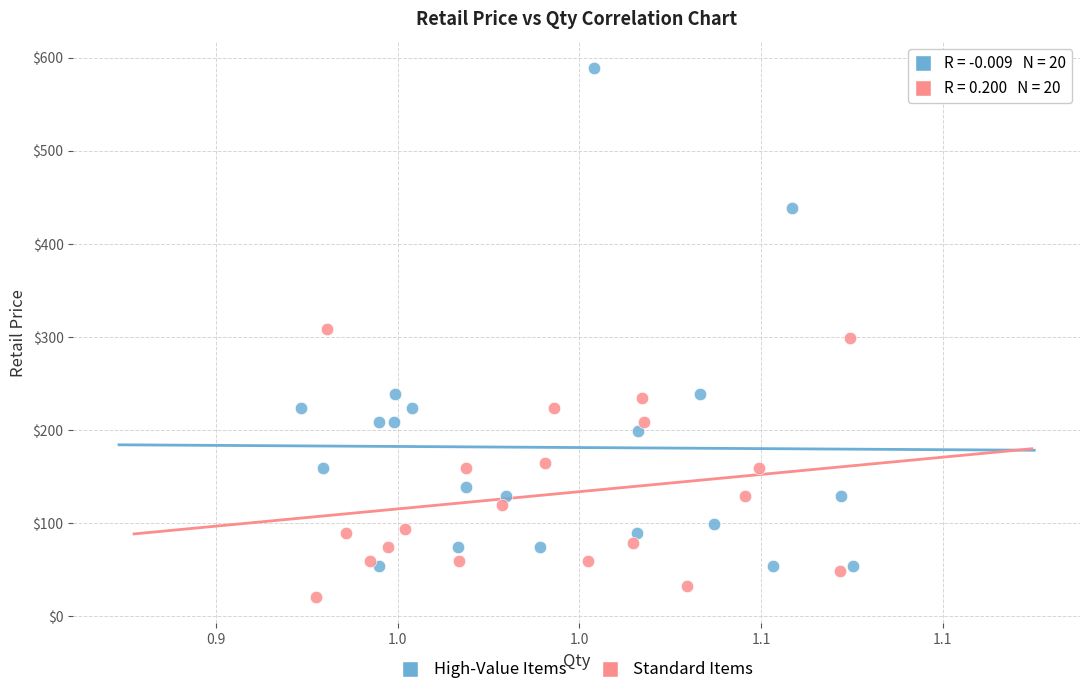

Which series contains the lowest Y value?

Standard Items